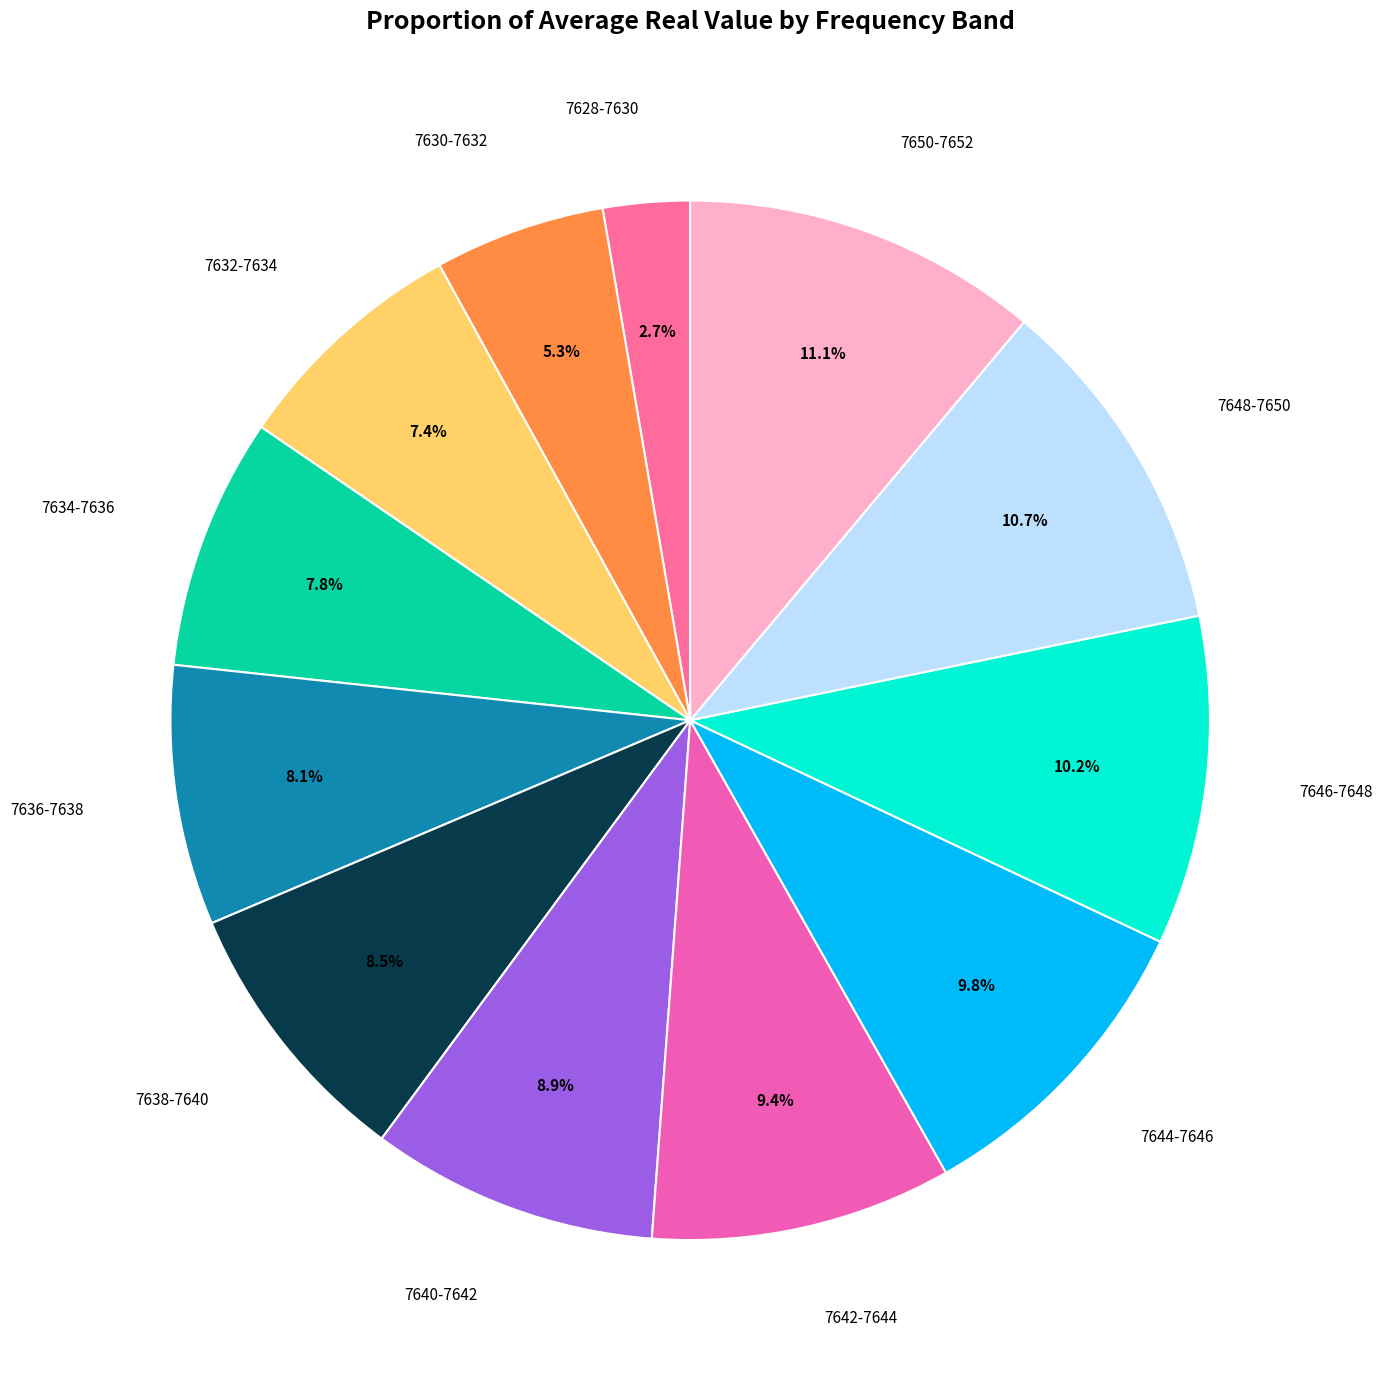

Count the number of slices in the pie.

12